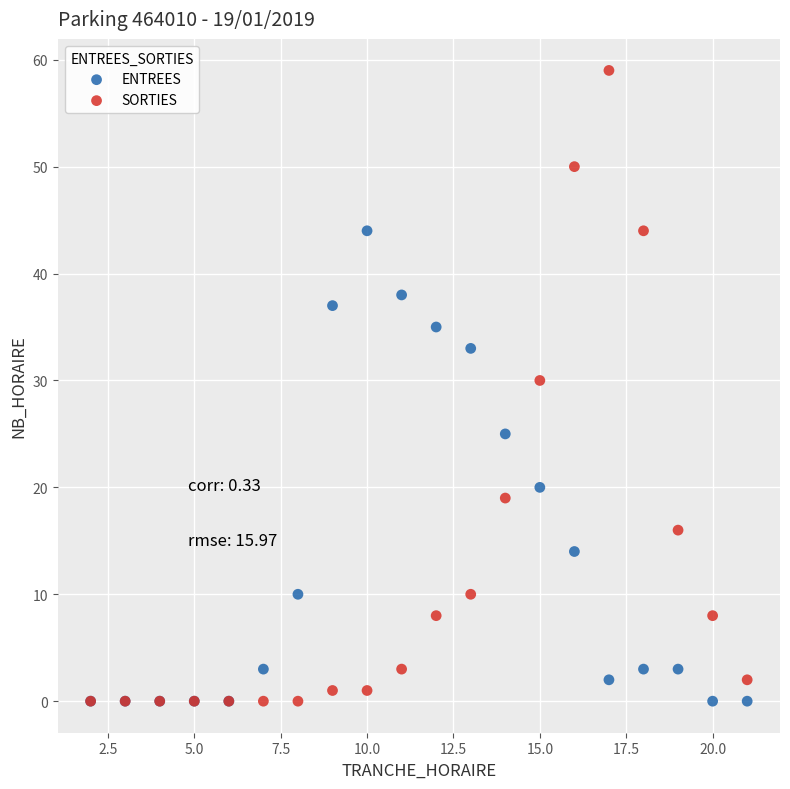

In the SORTIES series, what Y value is closest to 29?

30